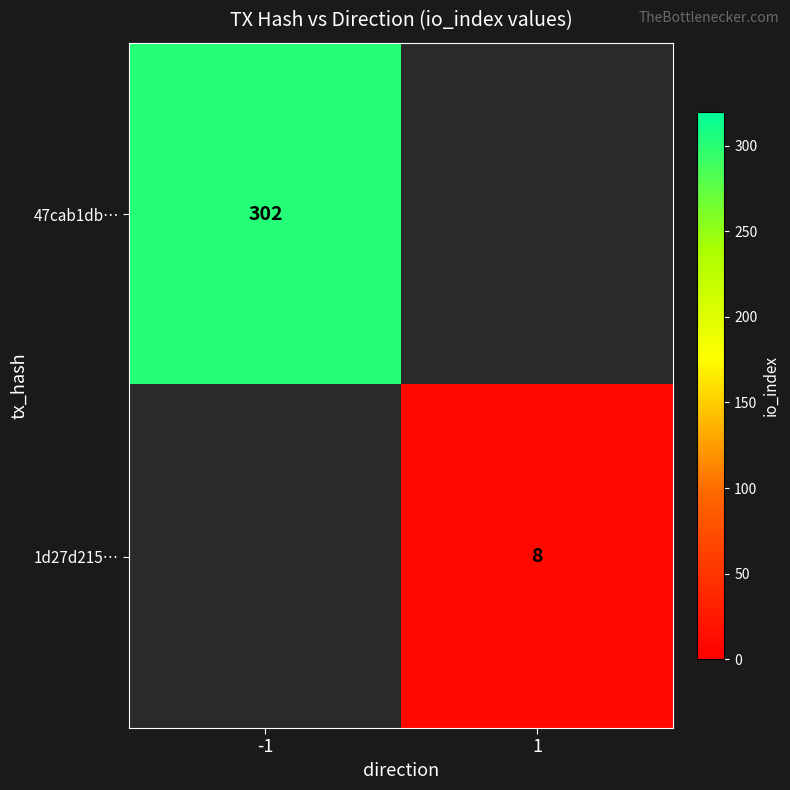

The value of 1d27d215… at 1 is 13. True or false?

False